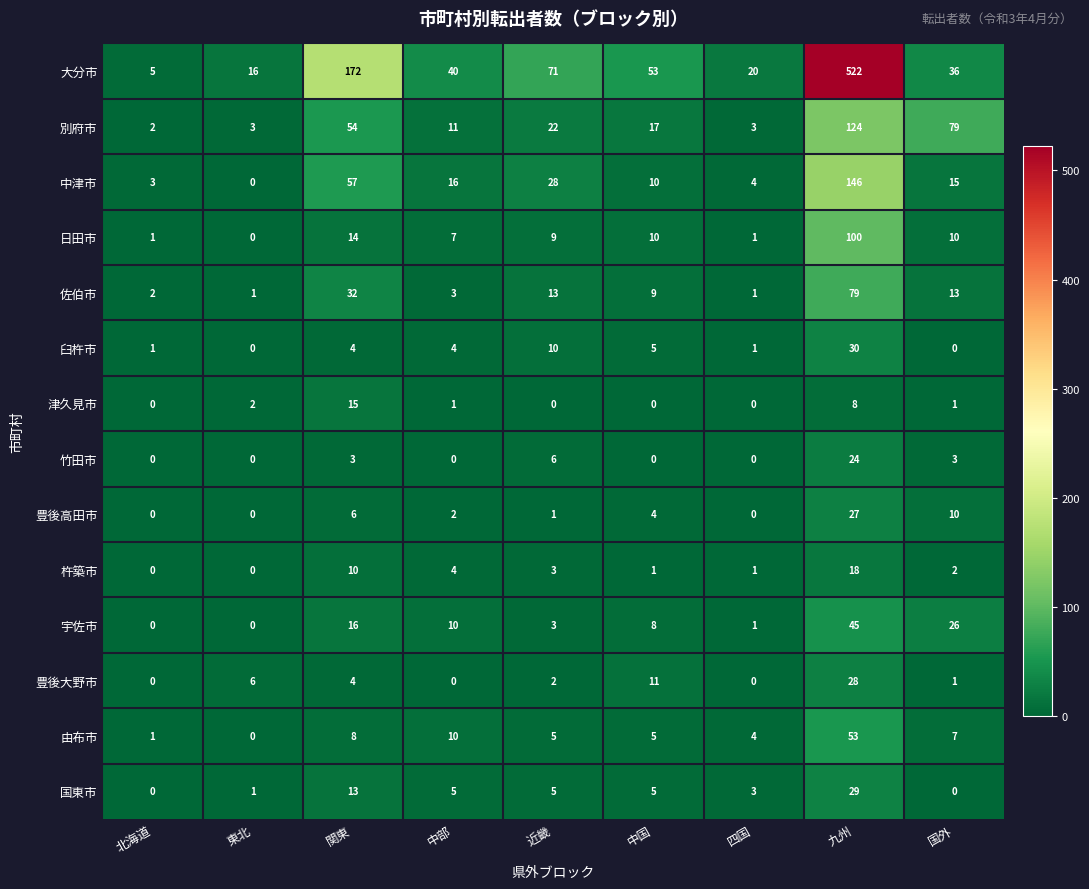

At which category does the chart reach its peak across all series?

九州